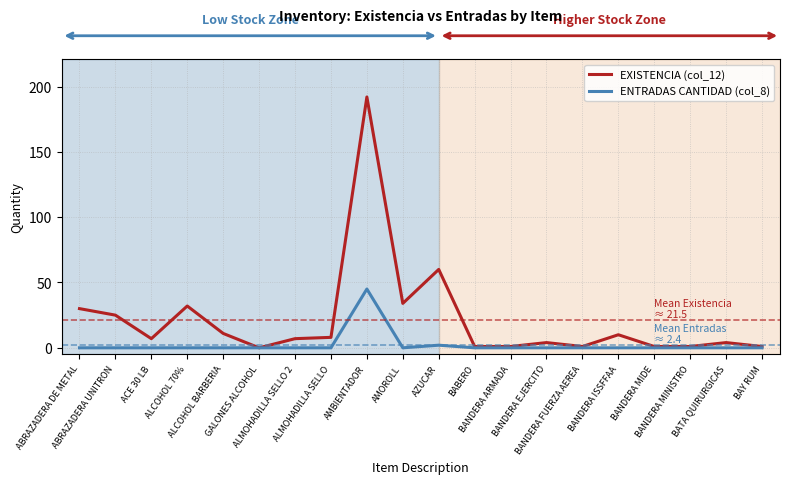

What is the difference between the second highest and minimum values in the EXISTENCIA (col_12) series?

60